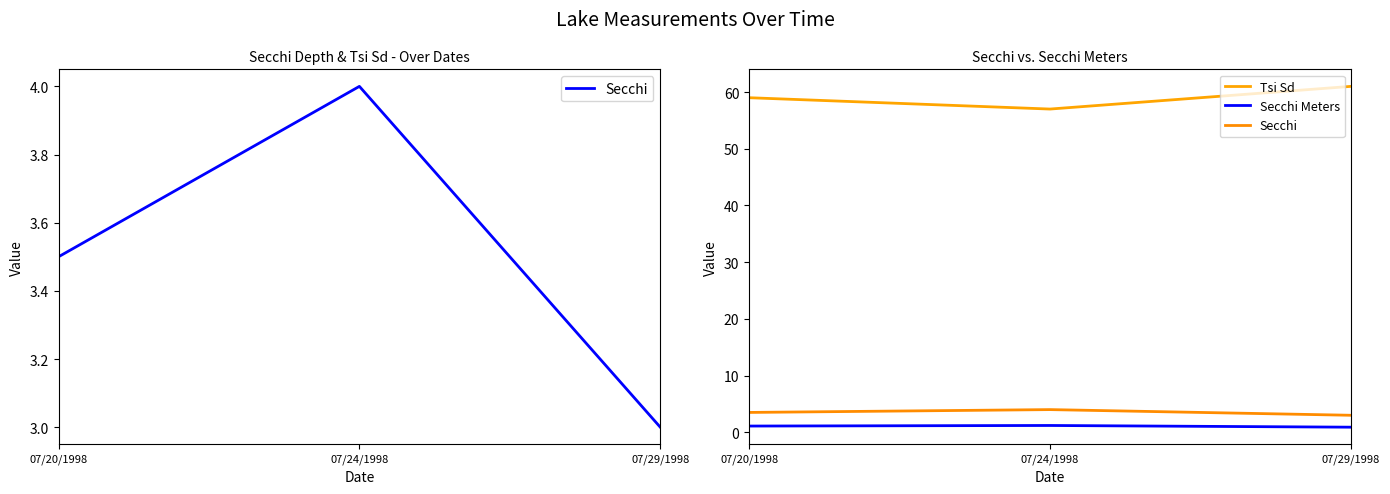

Reading left to right, what are all the values shown in this chart?

Secchi: 3.5	4.0	3.0
Tsi Sd: 59.0	57.0	61.0
Secchi Meters: 1.1	1.2	0.9